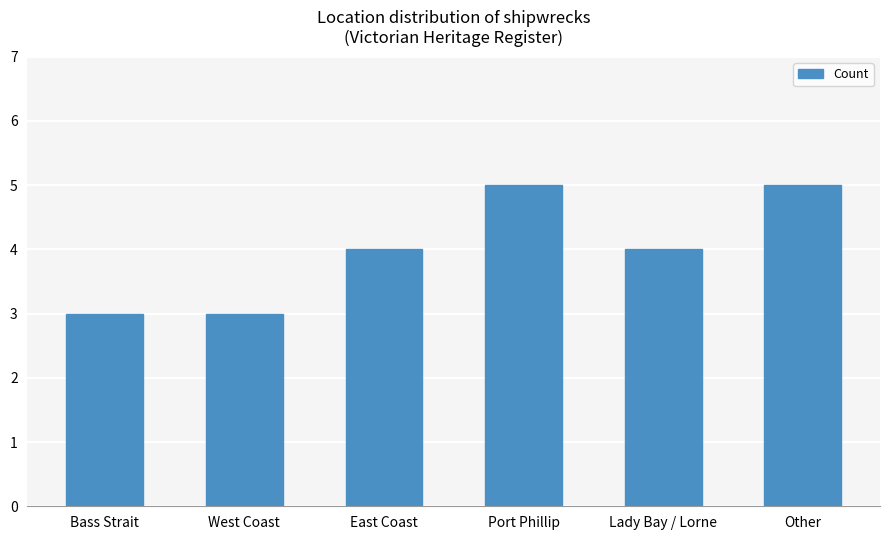

How many data points does each series have?

6